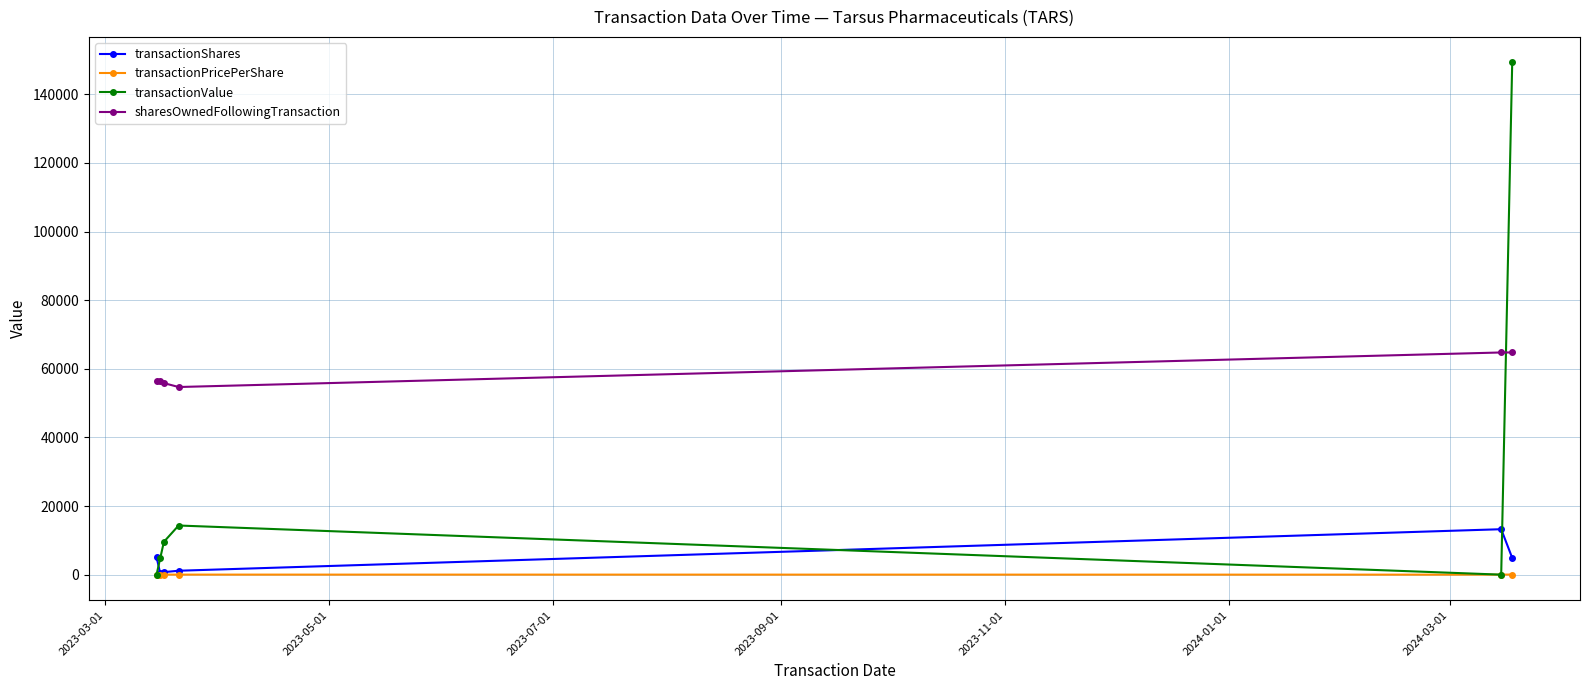

How many distinct data groups are displayed?

4